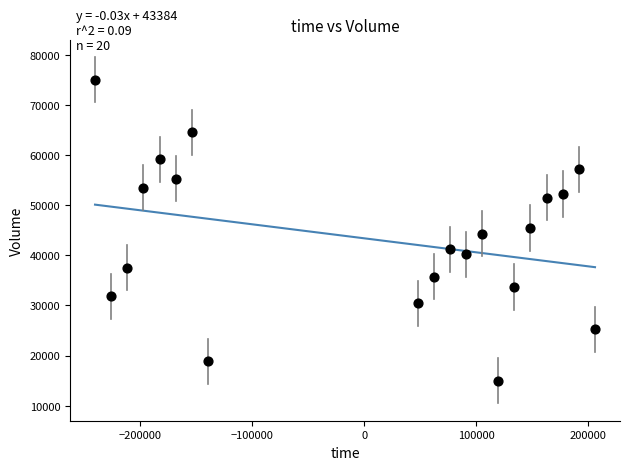

List the coordinates of all points as (Y, X) pairs, reading left to right.

(75068, -240480)  (31837, -226080)  (37524, -211680)  (53453, -197280)  (59135, -182880)  (55316, -168480)  (64554, -154080)  (18810, -139680)  (30441, 47520)  (35744, 61920)  (41162, 76320)  (40185, 90720)  (44298, 105120)  (14965, 119520)  (33658, 133920)  (45433, 148320)  (51505, 162720)  (52208, 177120)  (57189, 191520)  (25200, 205920)